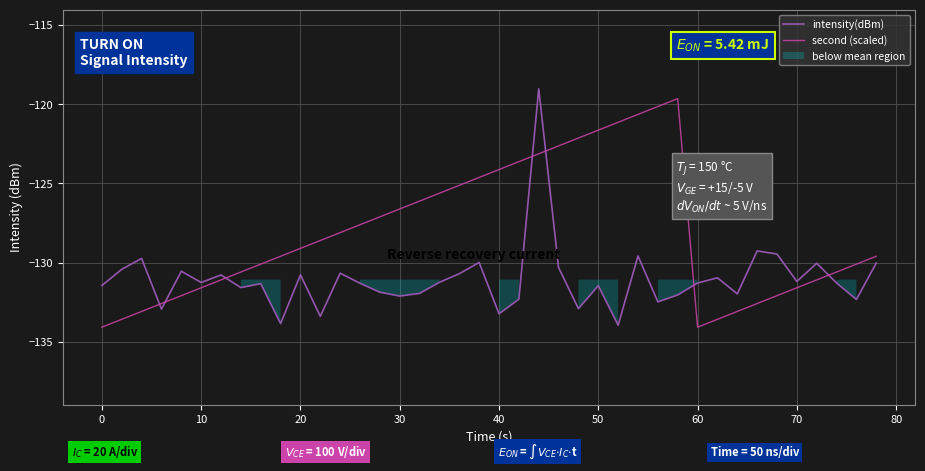

What is the minimum value shown in the chart?

-134.1